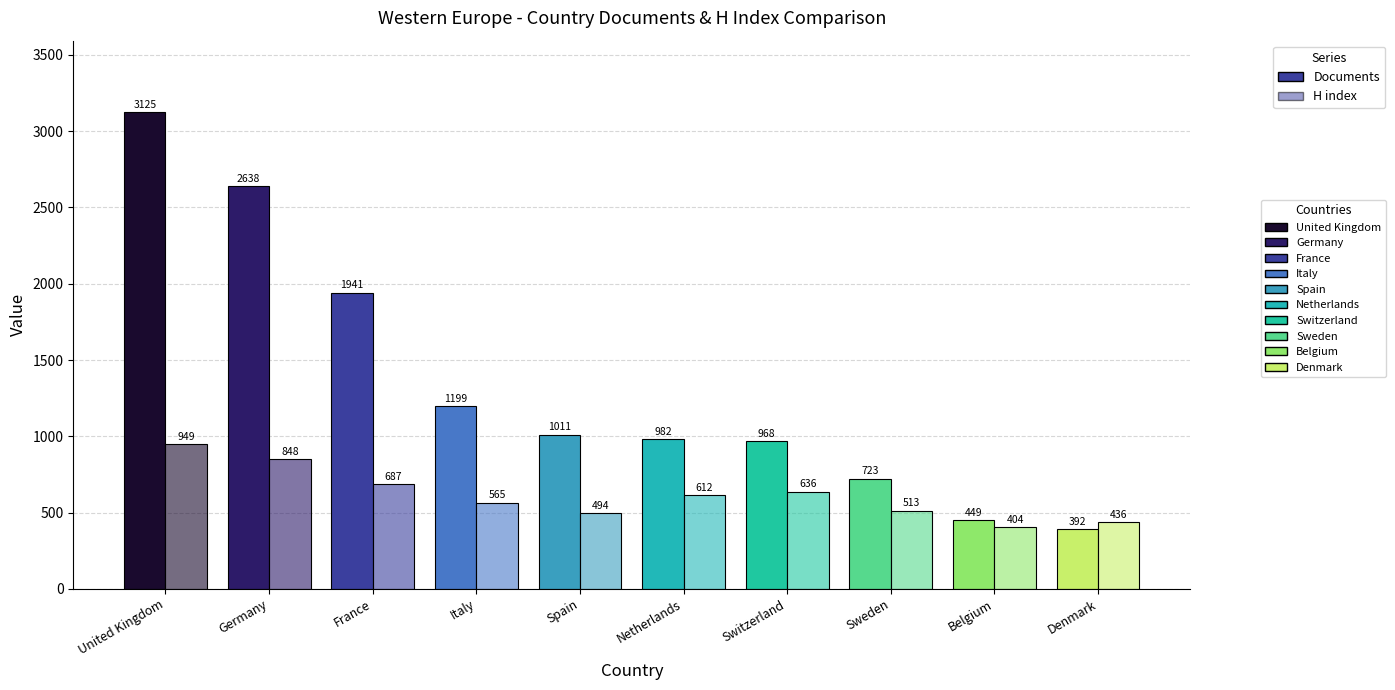

What is the minimum value for Documents?

392